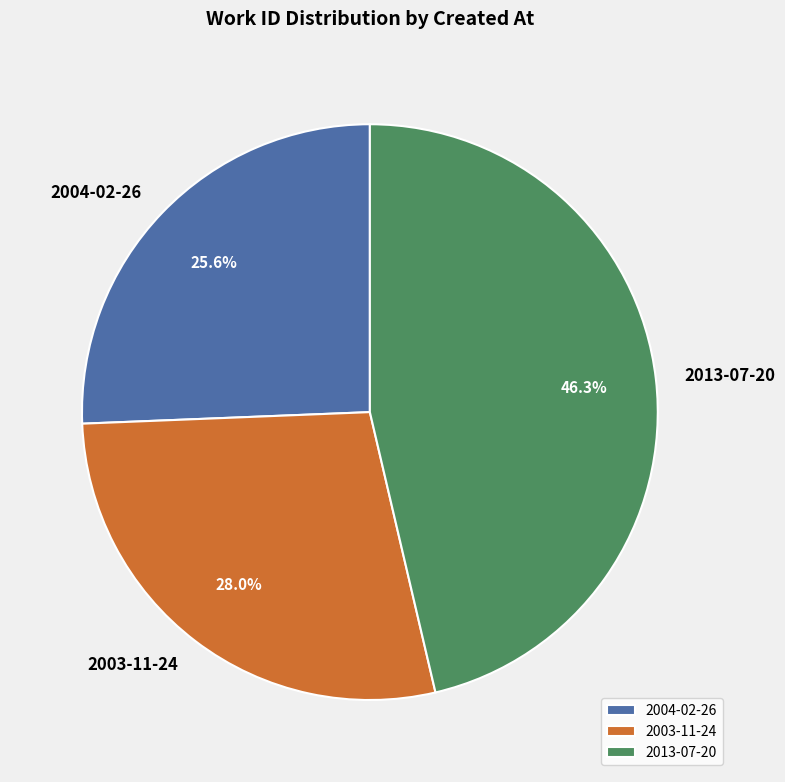

Rank the categories by value from highest to lowest.

2013-07-20, 2003-11-24, 2004-02-26